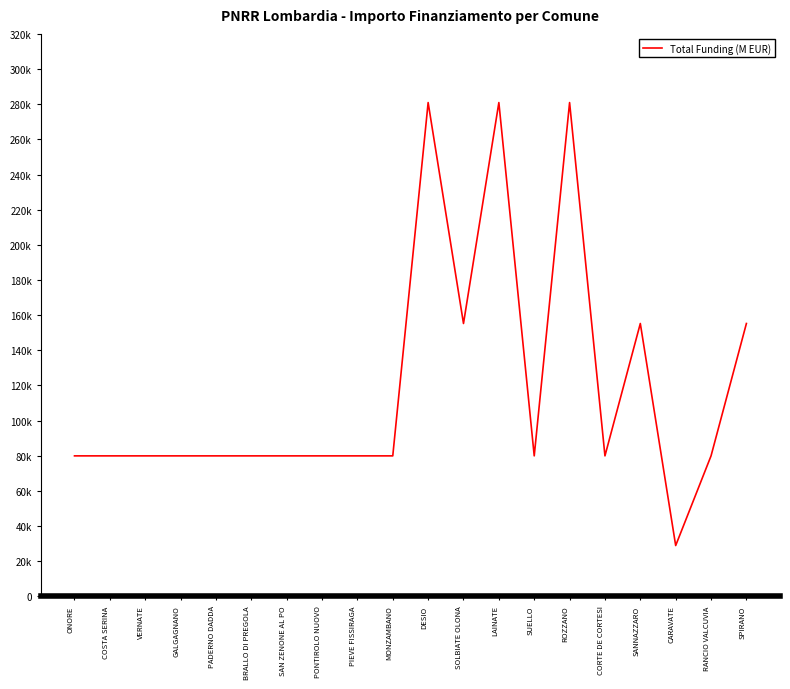

Does the chart display data point markers on the line(s)?

No